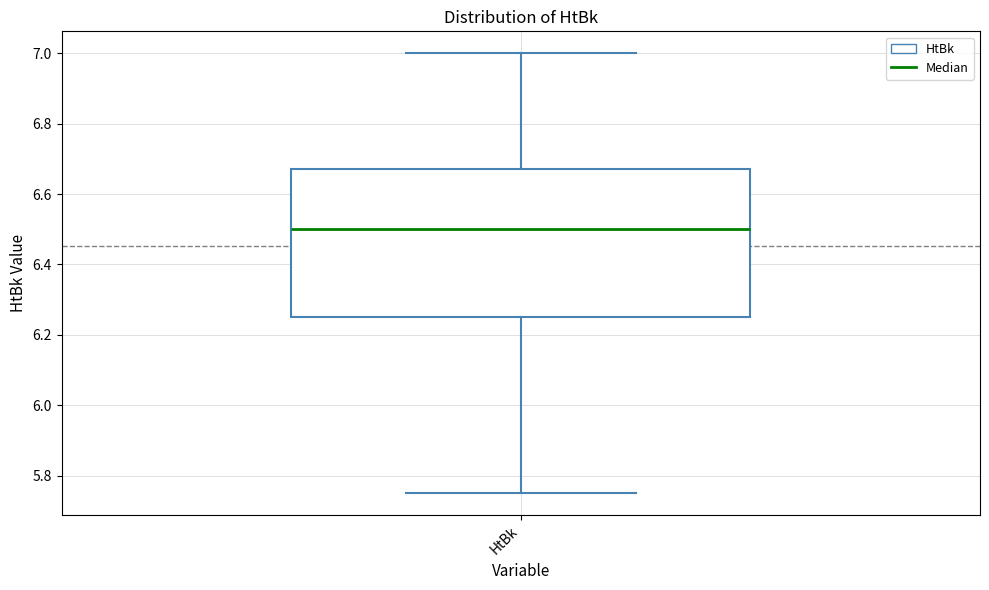

Where does the upper whisker of the box for HtBk end on the y-axis? The values are not printed on the chart, so give them approximately, as read against the axis.

7.00